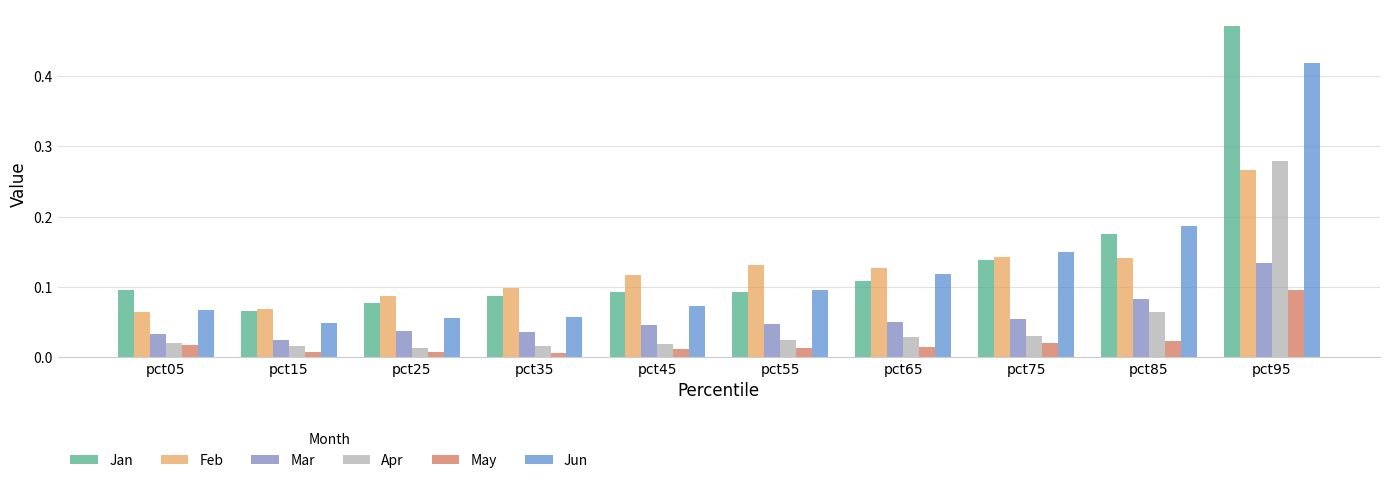

Between pct05 and pct55, which series saw the biggest shift?

Feb